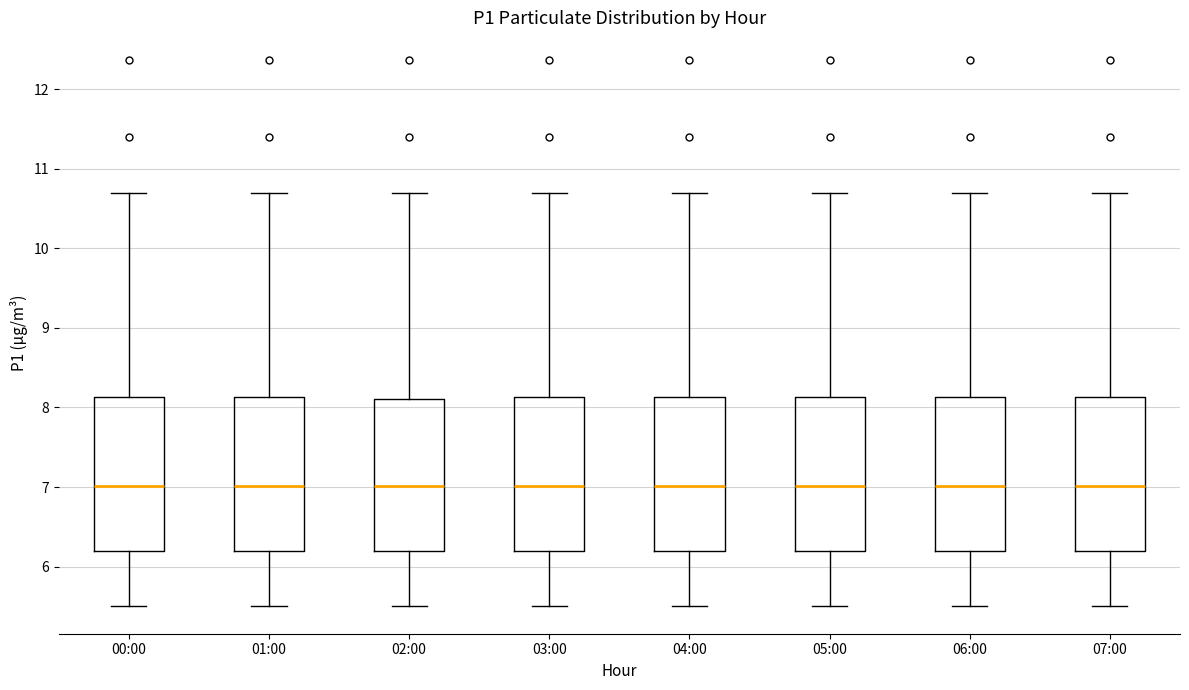

Reading left to right, transcribe this box plot: for each box, give where its median line is, the range the box spans, and where its two whiskers end, as read against the y-axis. The values are not printed on the chart, so give them approximately, as read against the axis.

00:00: median 7.0, box 6.2 to 8.1, whiskers 5.5 to 10.7
01:00: median 7.0, box 6.2 to 8.1, whiskers 5.5 to 10.7
02:00: median 7.0, box 6.2 to 8.1, whiskers 5.5 to 10.7
03:00: median 7.0, box 6.2 to 8.1, whiskers 5.5 to 10.7
04:00: median 7.0, box 6.2 to 8.1, whiskers 5.5 to 10.7
05:00: median 7.0, box 6.2 to 8.1, whiskers 5.5 to 10.7
06:00: median 7.0, box 6.2 to 8.1, whiskers 5.5 to 10.7
07:00: median 7.0, box 6.2 to 8.1, whiskers 5.5 to 10.7